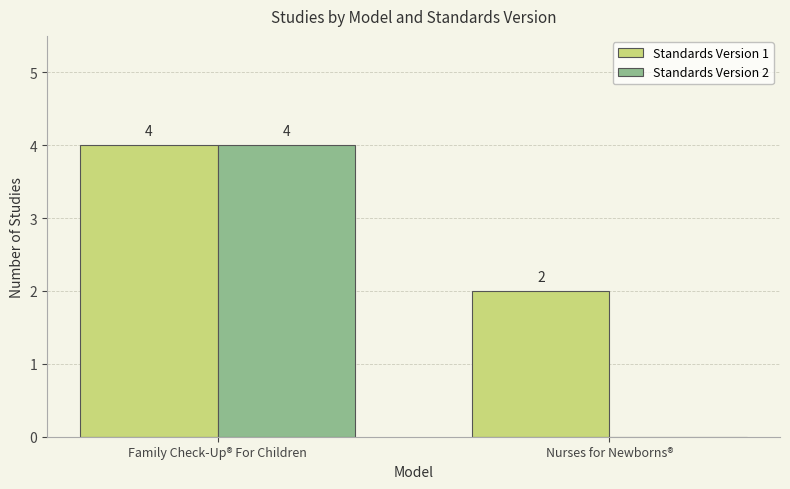

What is the difference between the Standards Version 2 values at Family Check-Up® For Children and Nurses for Newborns®?

4